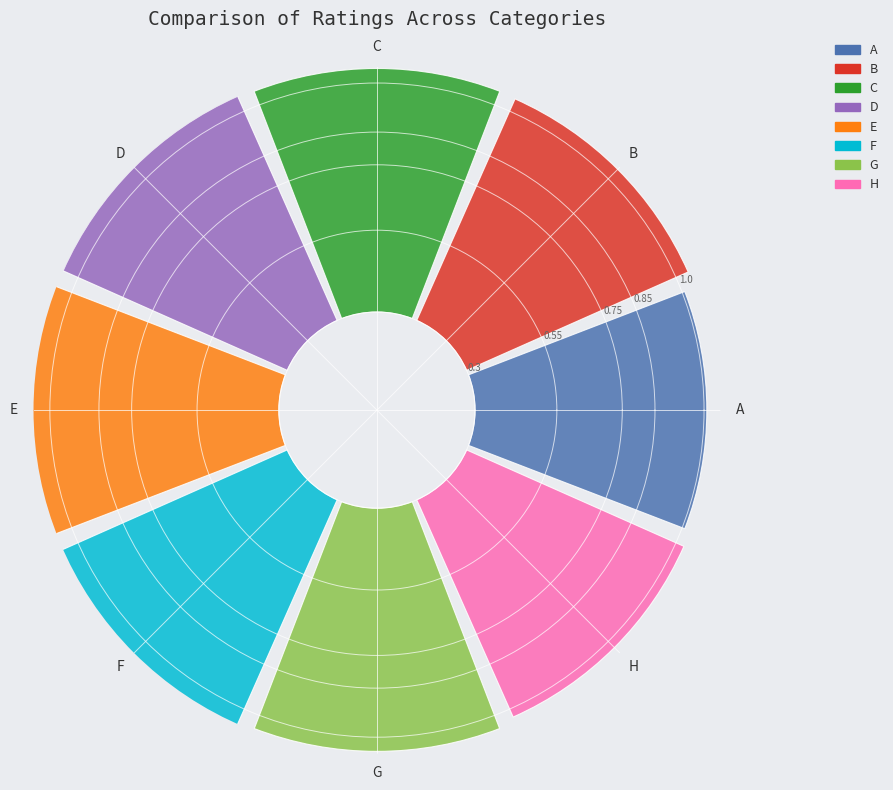

How many slices are in this pie chart?

8